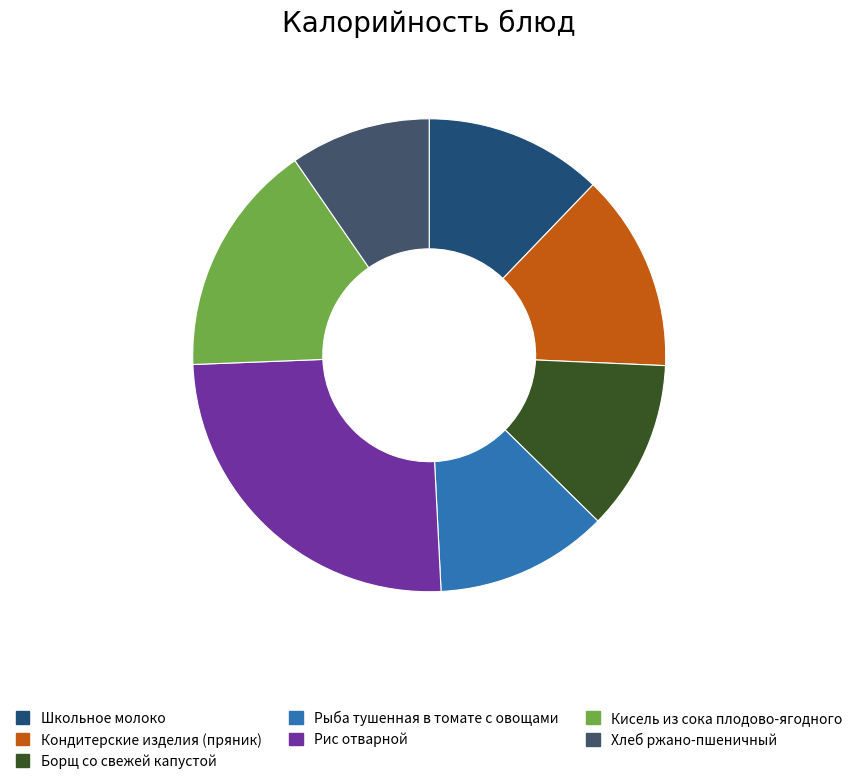

Combined, do Рыба тушенная в томате с овощами and Кондитерские изделия (пряник) account for over 50%?

No